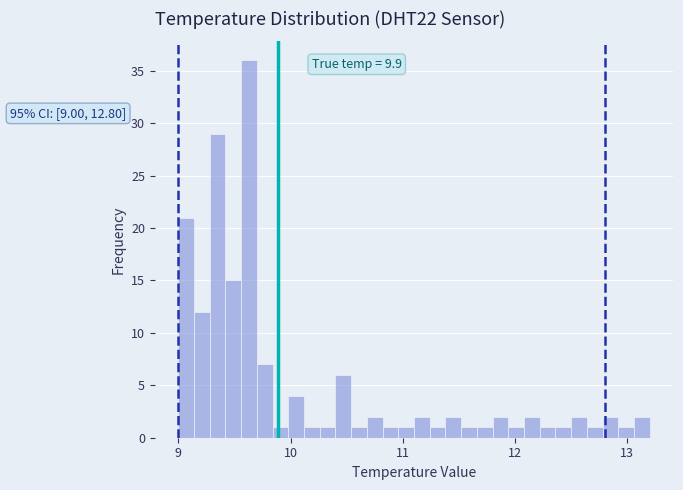

Read against the x-axis, roughly where is the centre of the tallest bar?

9.6